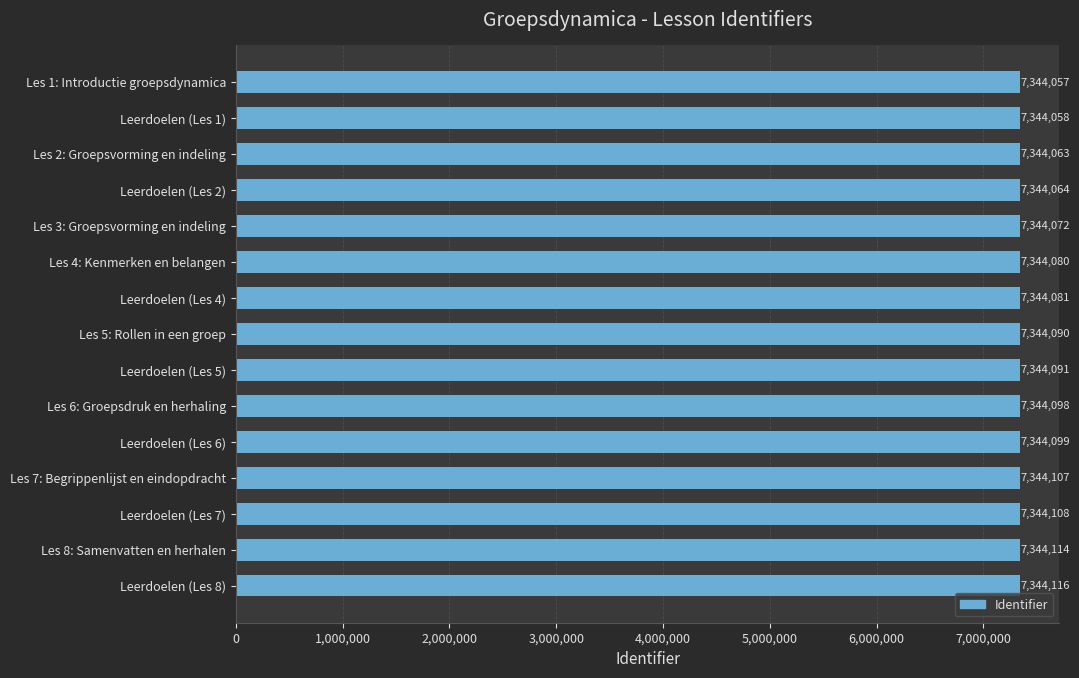

Reading top to bottom, what are all the values shown in this chart?

Les 1: Introductie groepsdynamica=7344057	Leerdoelen (Les 1)=7344058	Les 2: Groepsvorming en indeling=7344063	Leerdoelen (Les 2)=7344064	Les 3: Groepsvorming en indeling=7344072	Les 4: Kenmerken en belangen=7344080	Leerdoelen (Les 4)=7344081	Les 5: Rollen in een groep=7344090	Leerdoelen (Les 5)=7344091	Les 6: Groepsdruk en herhaling=7344098	Leerdoelen (Les 6)=7344099	Les 7: Begrippenlijst en eindopdracht=7344107	Leerdoelen (Les 7)=7344108	Les 8: Samenvatten en herhalen=7344114	Leerdoelen (Les 8)=7344116